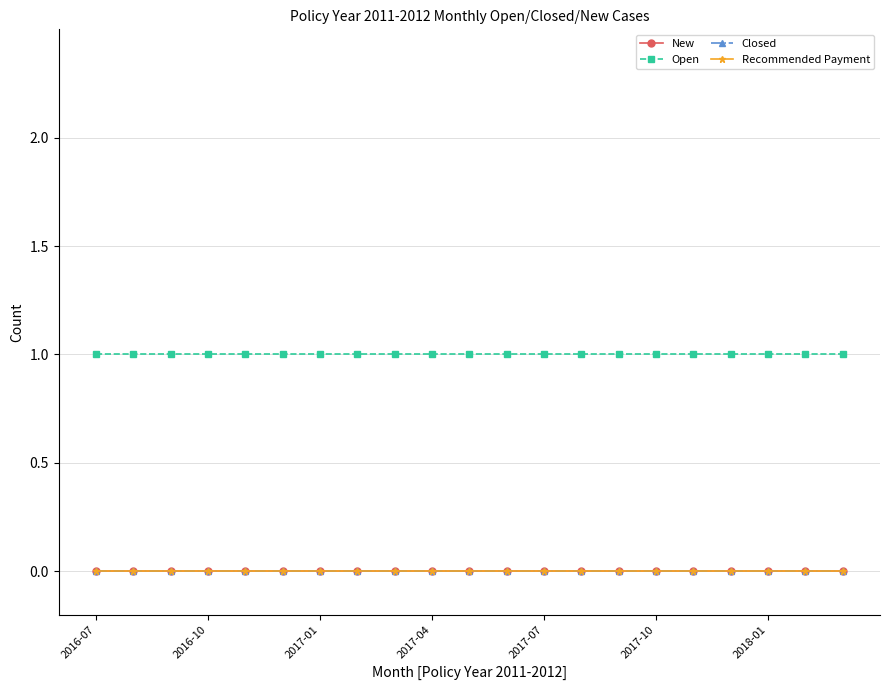

Which series has the largest total across all categories?

Open